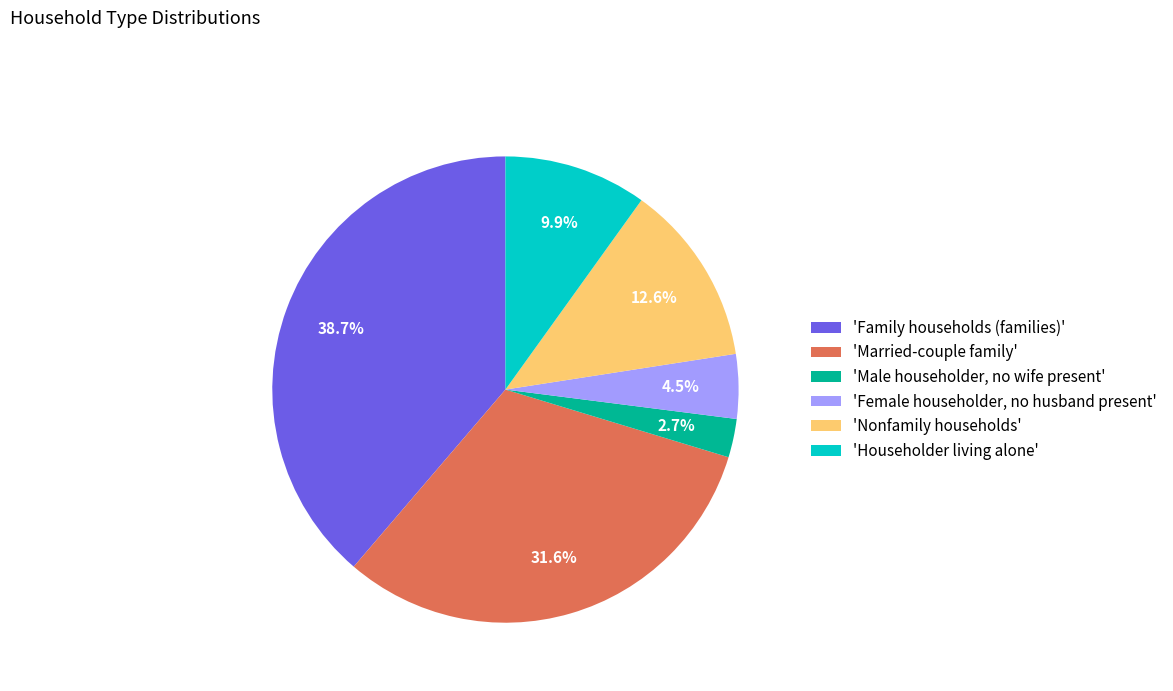

What portion of the pie excludes 'Female householder, no husband present'?

95.5%